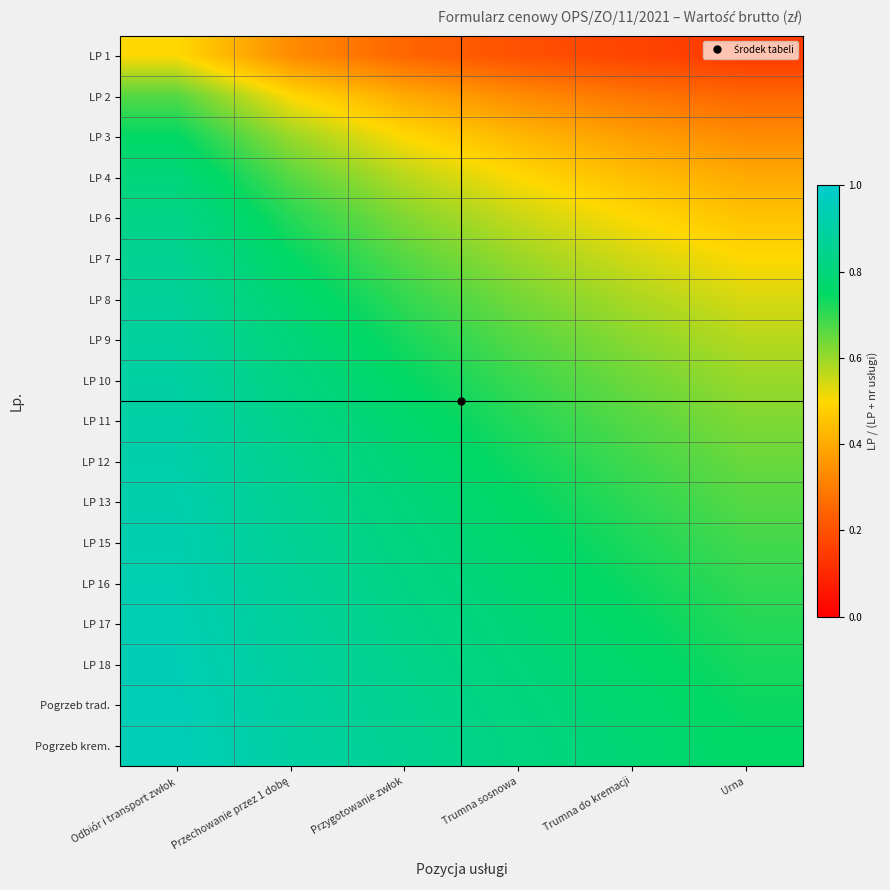

Which series changed the most between Przygotowanie zwłok and Urna?

LP 4